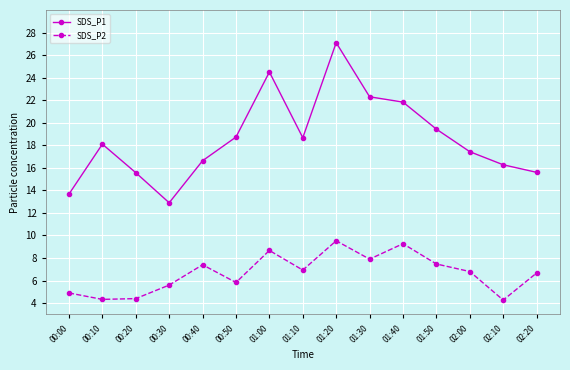

True or false: SDS_P2 has more than 0 points higher than both neighbors.

True